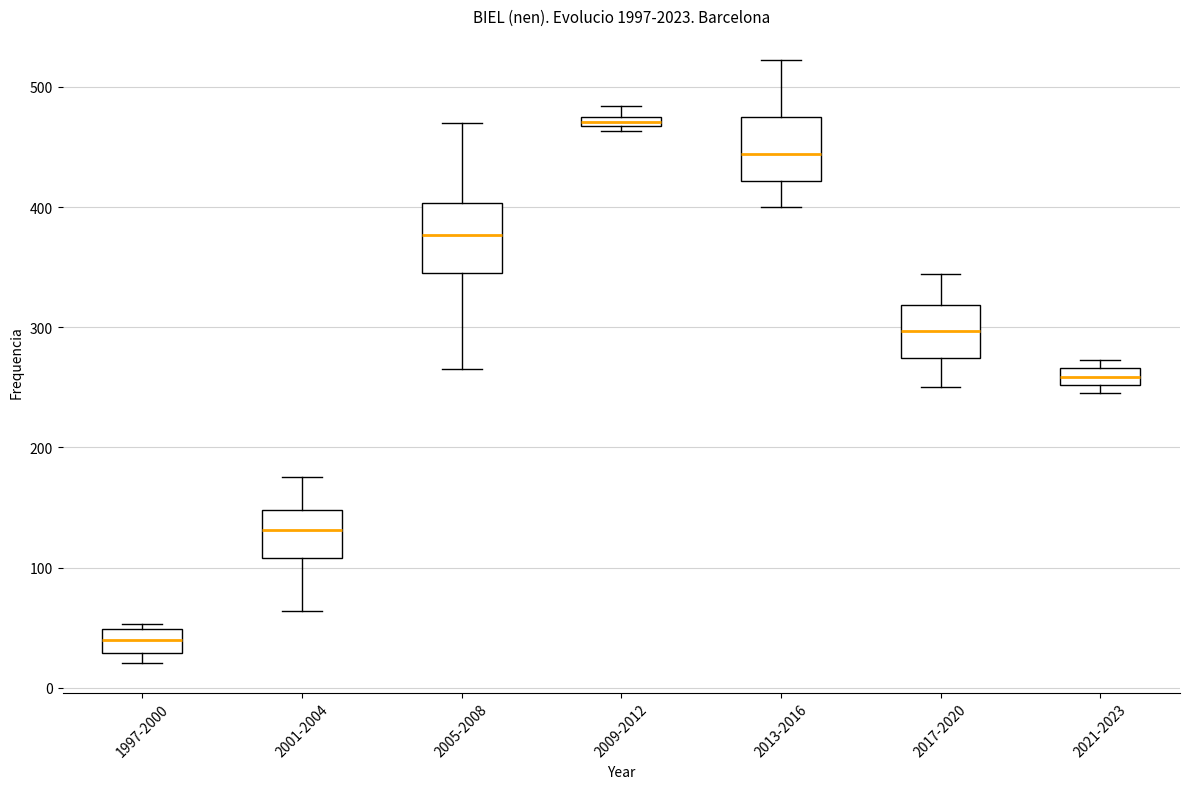

Where does the upper whisker of the box for 2013-2016 end on the y-axis? The values are not printed on the chart, so give them approximately, as read against the axis.

520